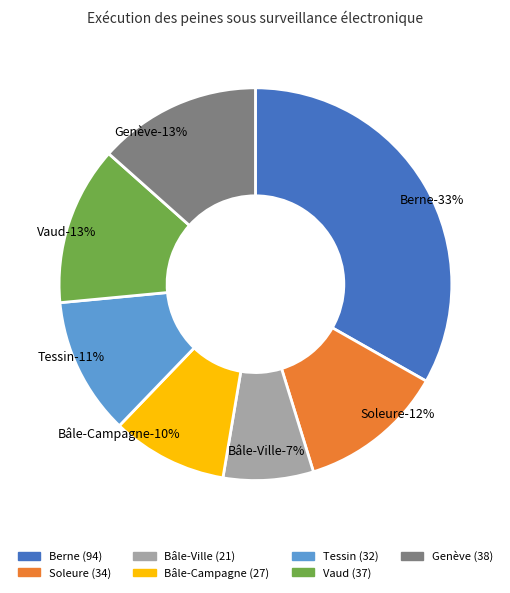

What percentage is the Bâle-Ville slice, to the nearest percent?

7%